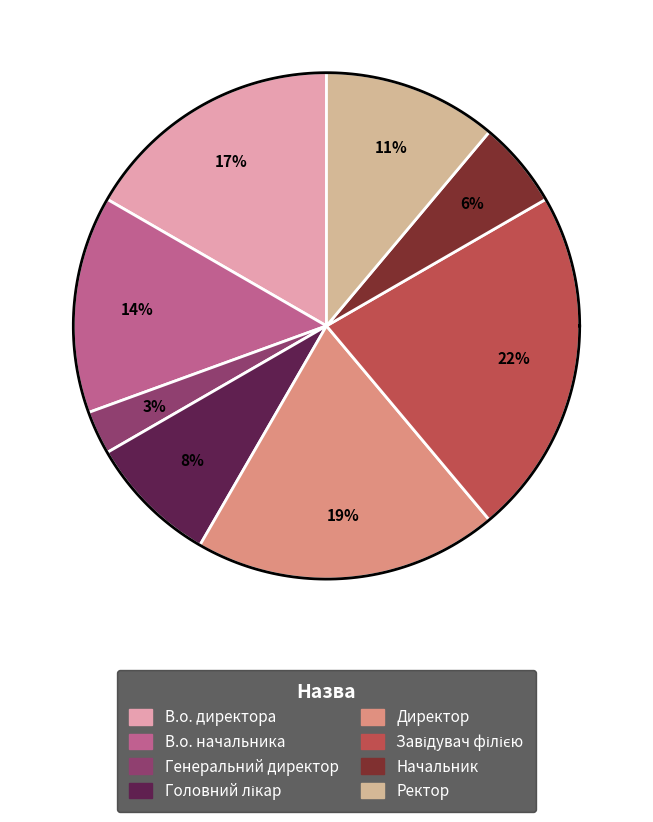

What percentage do Головний лікар and В.о. директора together represent?

25.0%